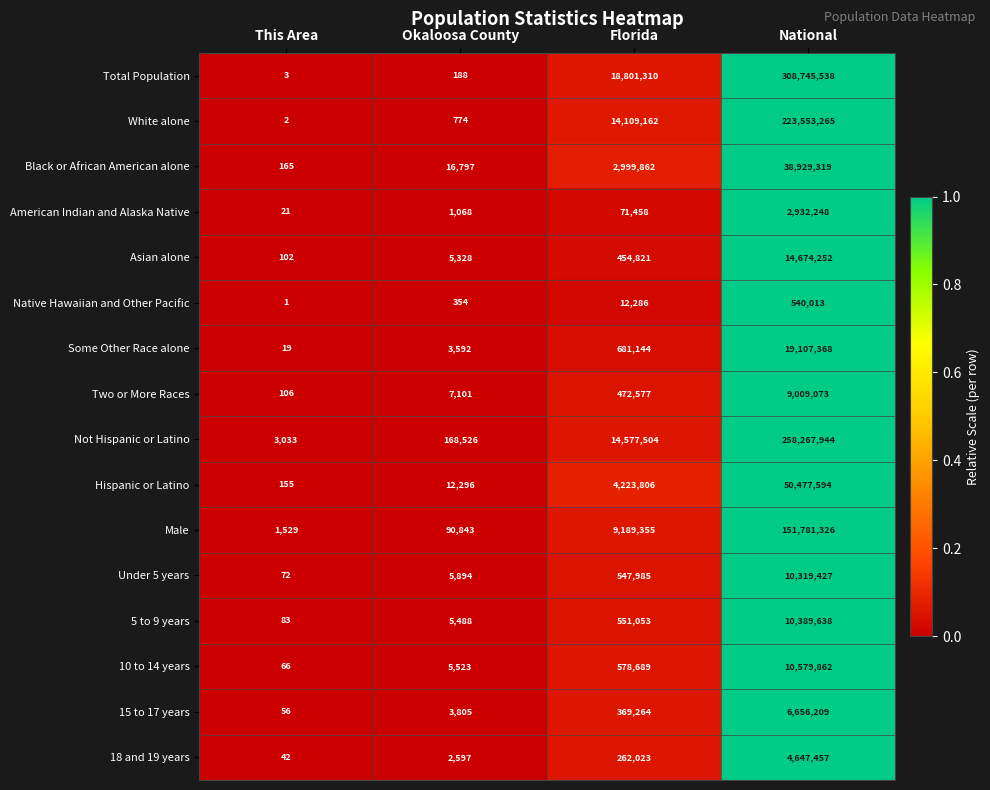

What is the greatest value displayed?

308745538